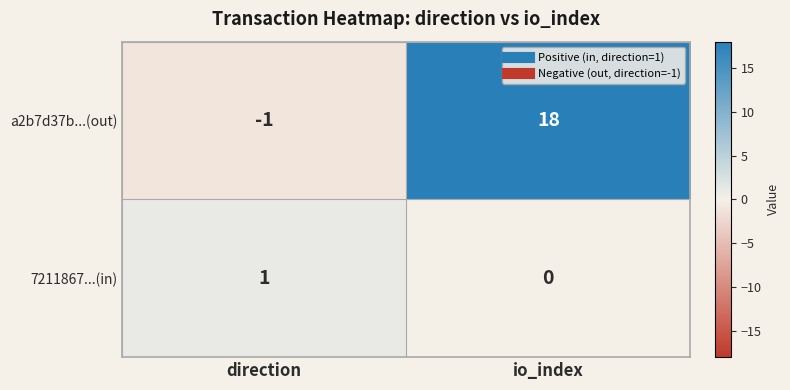

Which series has the largest total across all categories?

a2b7d37b...(out)